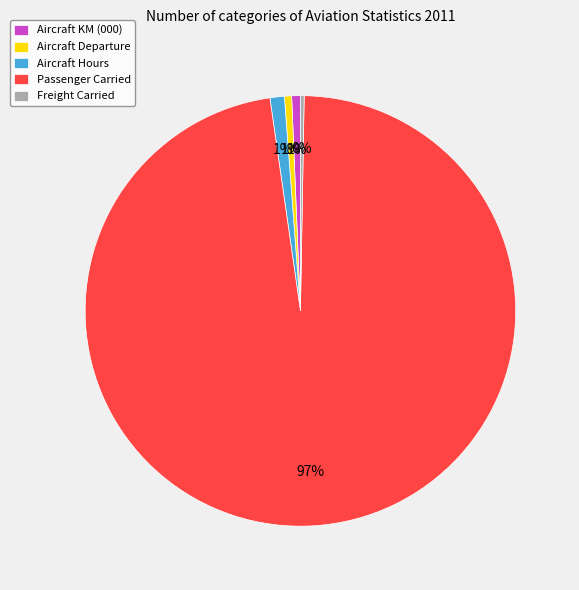

What is the largest slice in the pie chart?

Passenger Carried